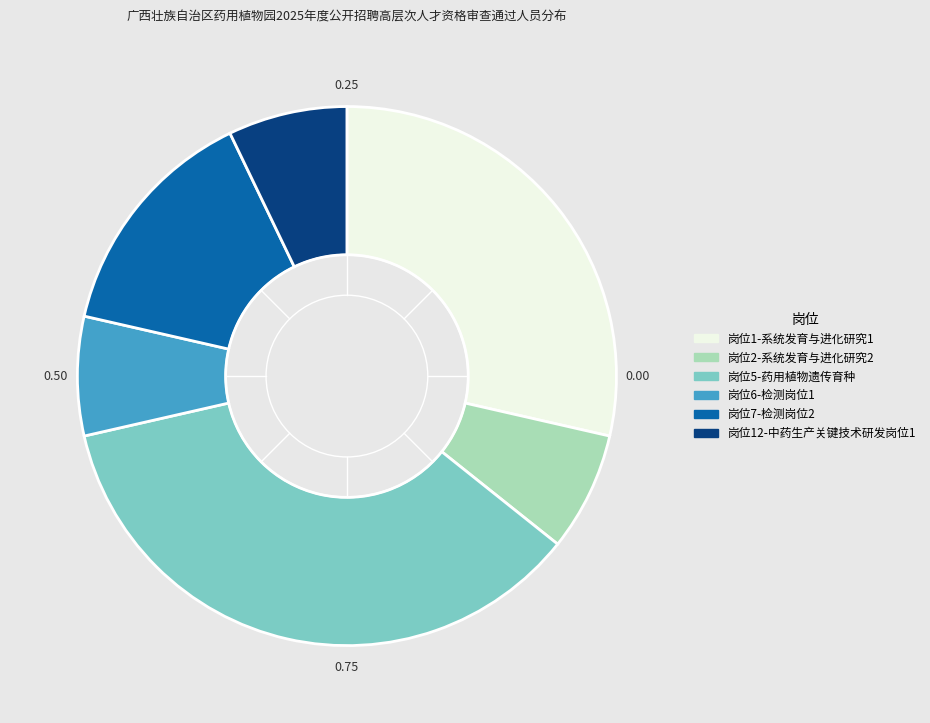

Approximately how many times larger is the value at 岗位1-系统发育与进化研究1 compared to 岗位5-药用植物遗传育种?

0.8